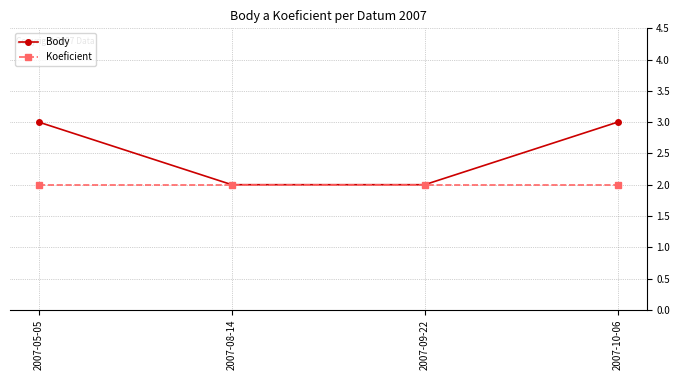

True or false: Koeficient has a value of 2 at 2007-10-06.

True